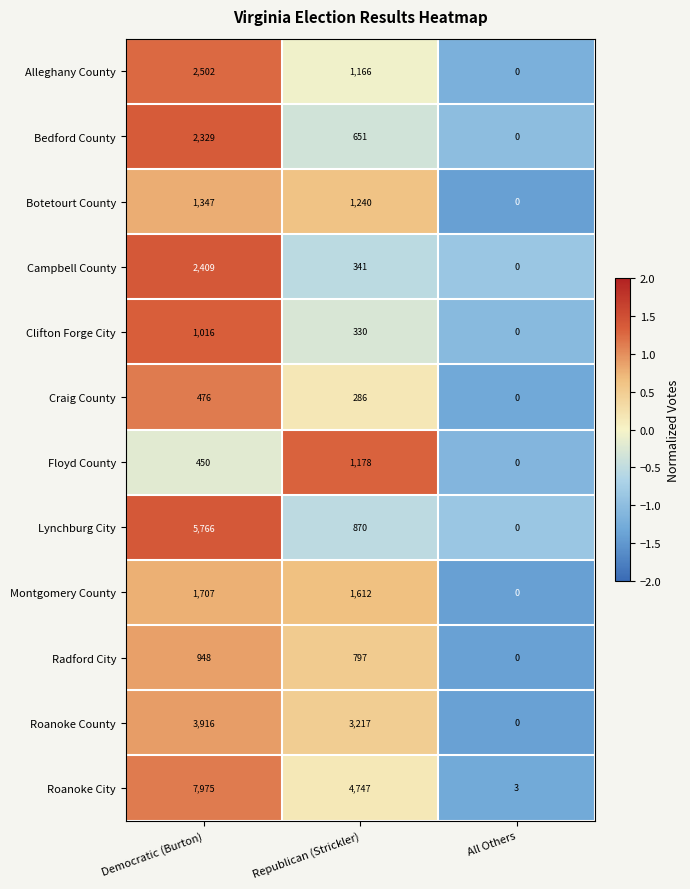

What is the minimum value shown in the chart?

0